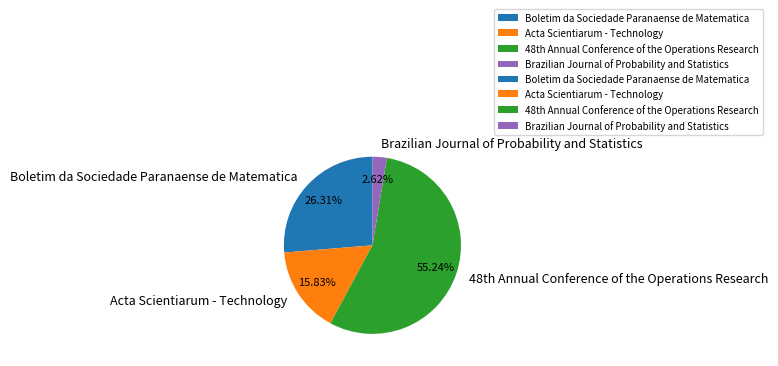

Which slice is the largest?

48th Annual Conference of the Operations Research